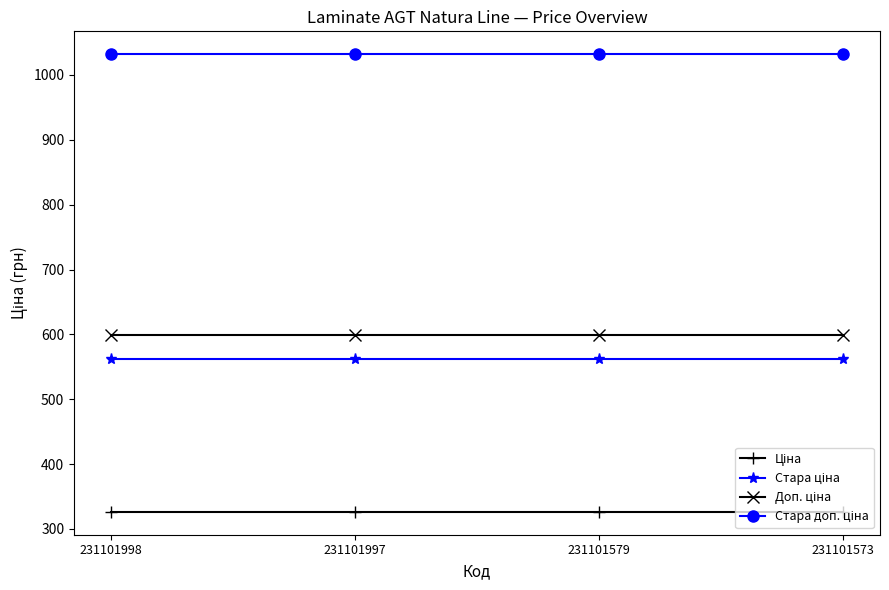

What is the total value across all series at 231101998?

2520.3